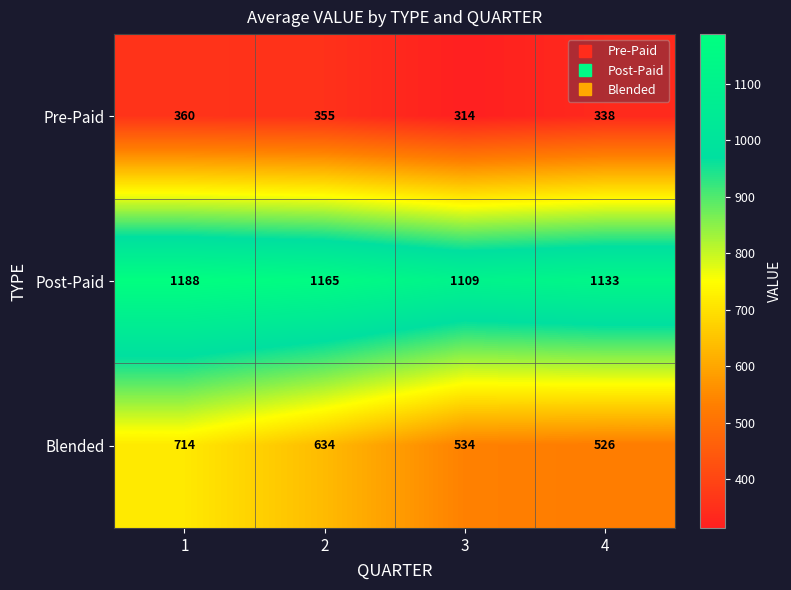

Which series changed the most between 2 and 4?

Blended